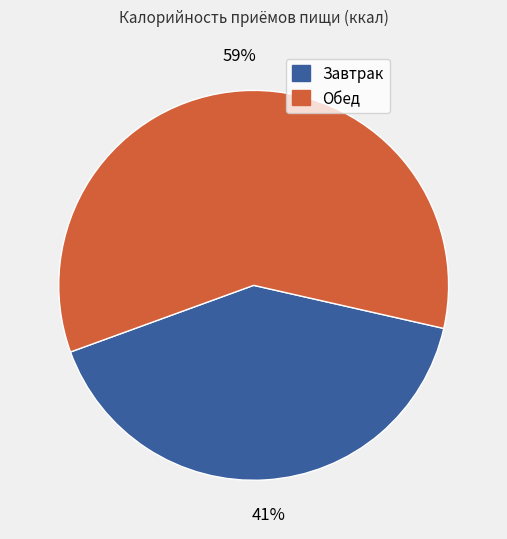

True or false: Обед accounts for 59% of the total.

True